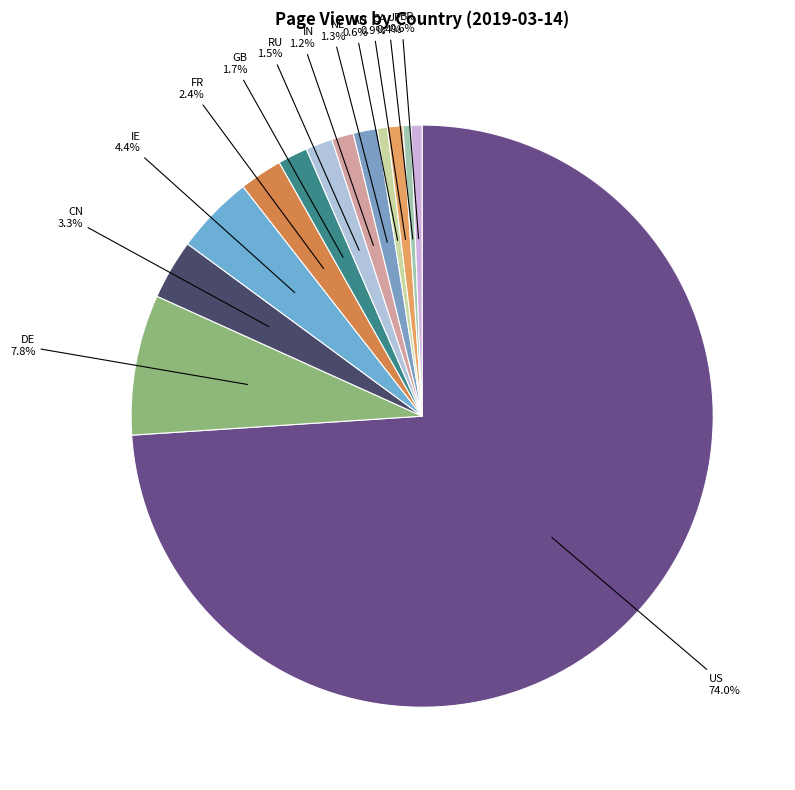

What is the largest slice in the pie chart?

US